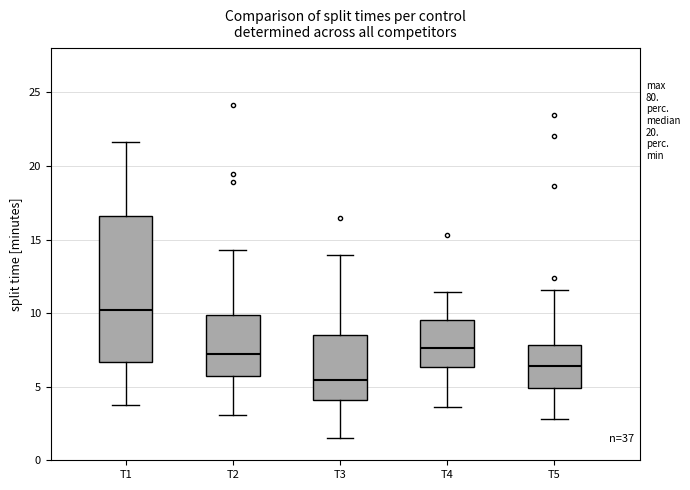

Reading left to right, transcribe this box plot: for each box, give where its median line is, the range the box spans, and where its two whiskers end, as read against the y-axis. The values are not printed on the chart, so give them approximately, as read against the axis.

T1: median 10.0, box 6.5 to 16.5, whiskers 3.5 to 21.5
T2: median 7.5, box 5.5 to 10.0, whiskers 3.0 to 14.5
T3: median 5.5, box 4.0 to 8.5, whiskers 1.5 to 14.0
T4: median 7.5, box 6.5 to 9.5, whiskers 3.5 to 11.5
T5: median 6.5, box 5.0 to 8.0, whiskers 3.0 to 11.5